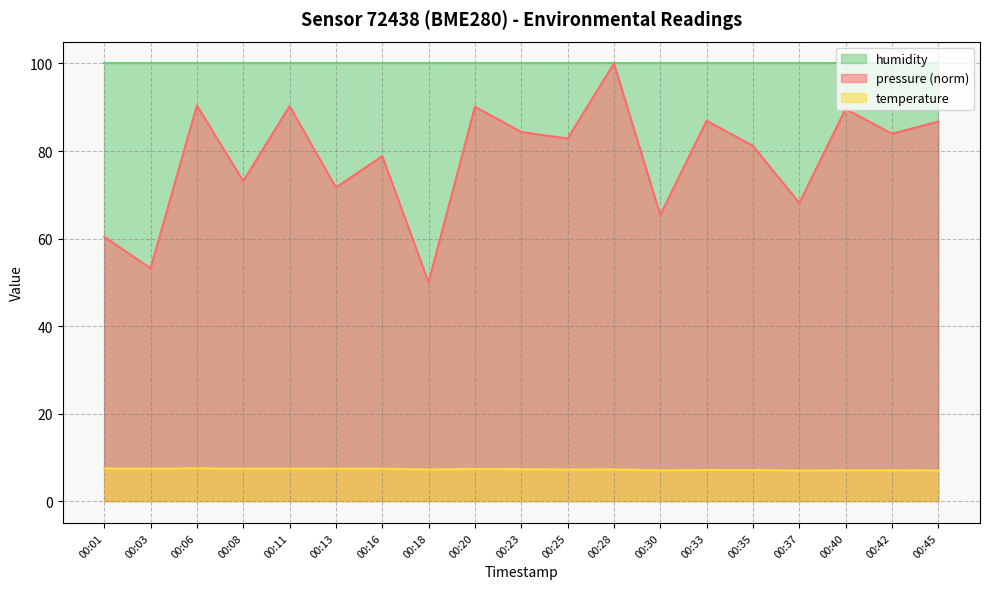

What is the difference between the pressure values at 00:13 and 00:20?

18.4